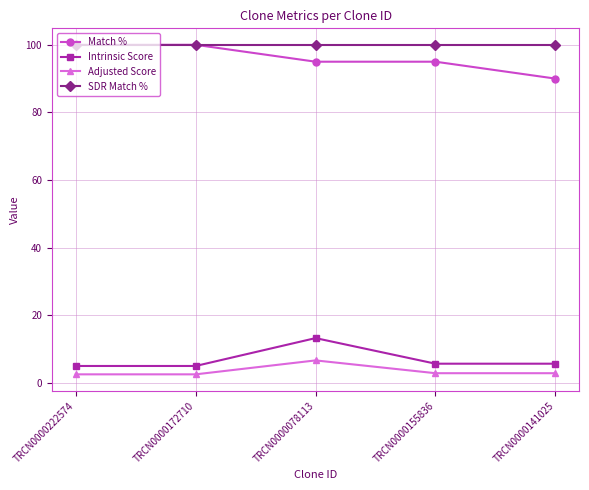

Between TRCN0000172710 and TRCN0000141025, which series saw the biggest shift?

Match %